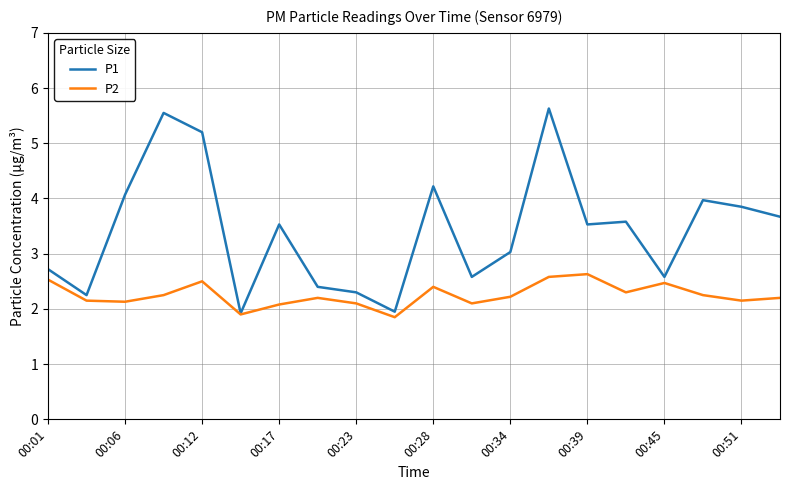

List the series in order of their overall mean, highest first.

P1, P2